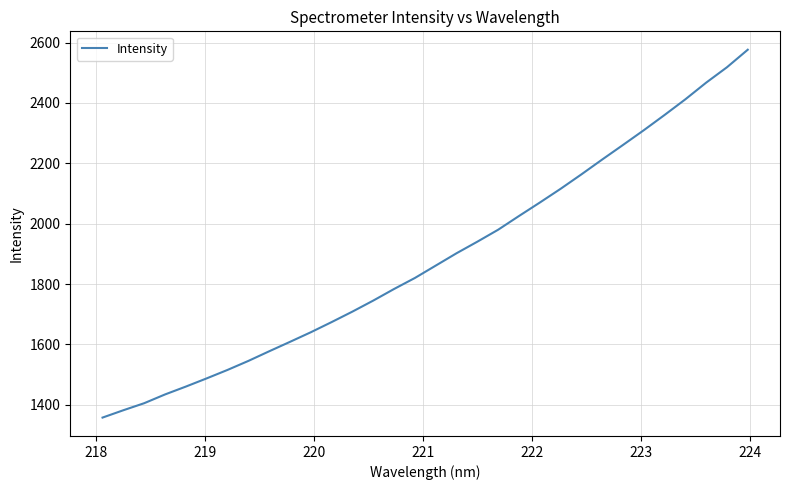

What is the difference between the maximum and minimum values?

1218.5